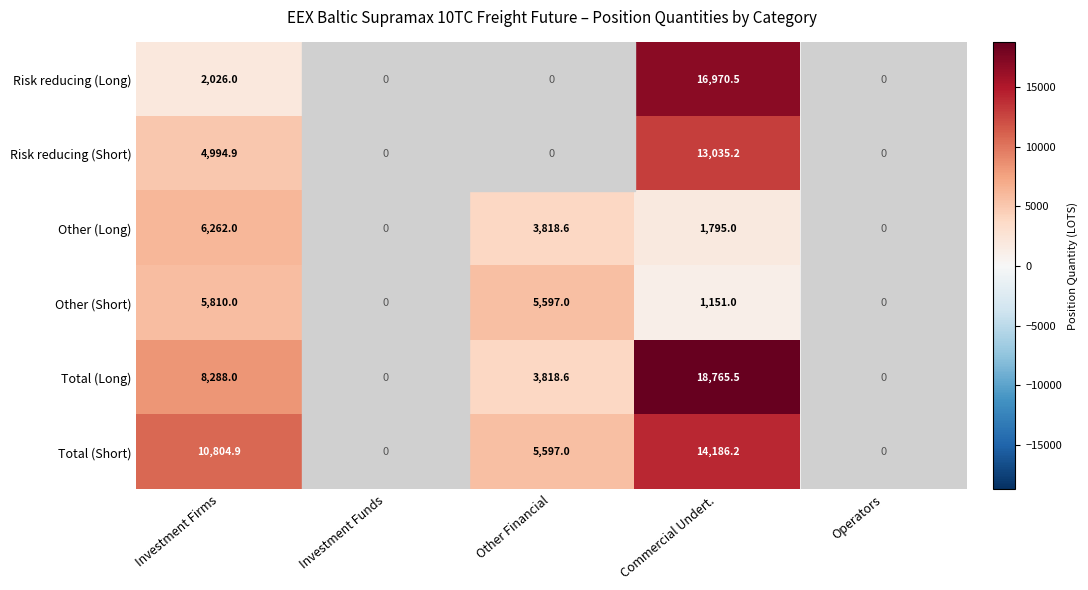

At Investment Firms, list the series in order from largest to smallest.

Total (Short), Total (Long), Other (Long), Other (Short), Risk reducing (Short), Risk reducing (Long)